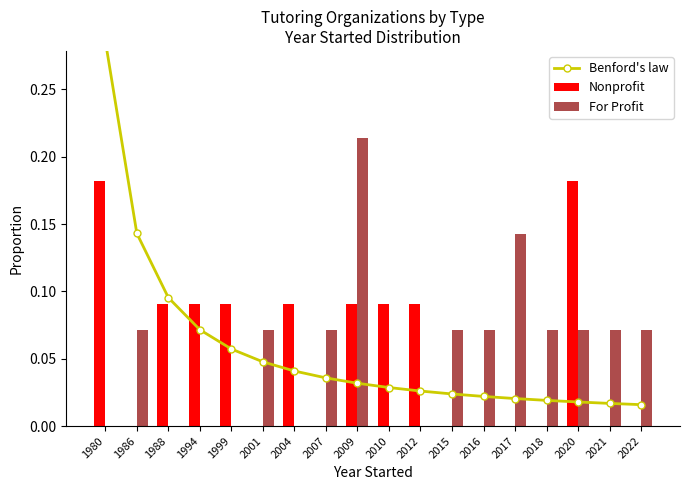

Which series has the largest range (max minus min)?

Benford's law